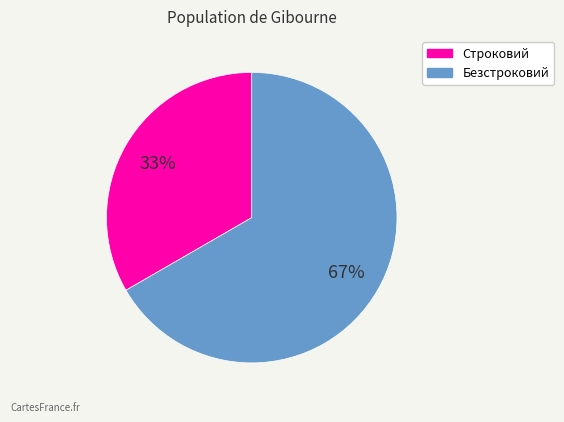

To the nearest percent, what percentage of the pie is Строковий?

33%